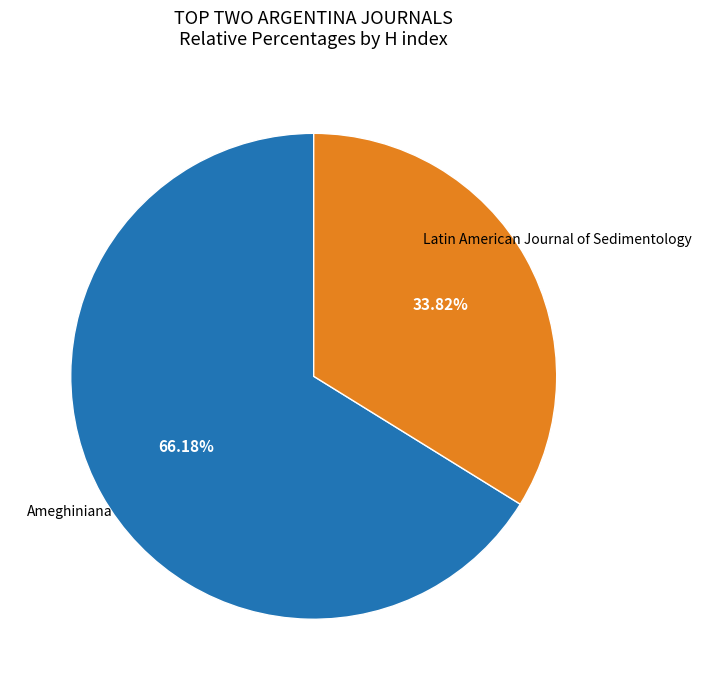

Is there a majority slice in this chart?

Yes